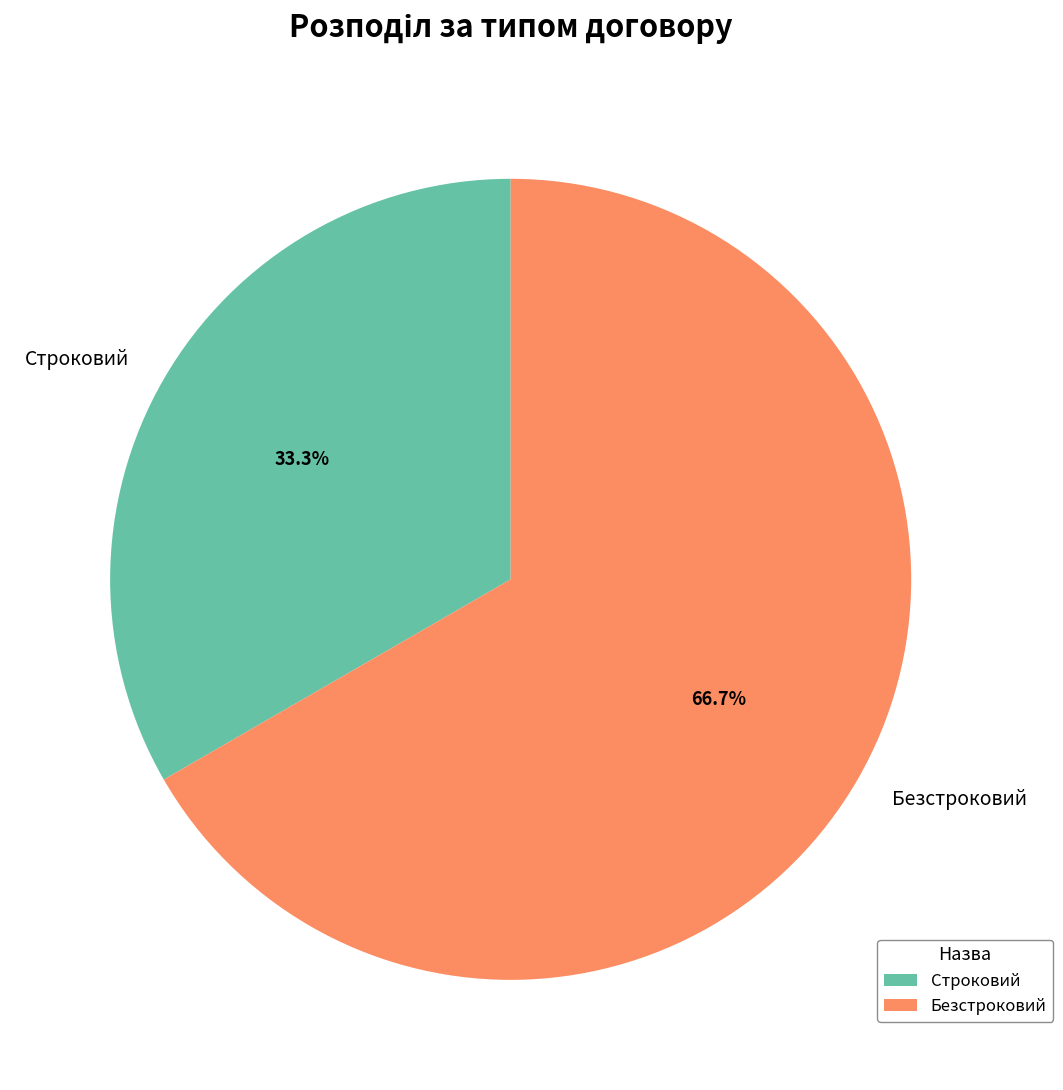

To the nearest percent, what portion does Безстроковий represent?

67%